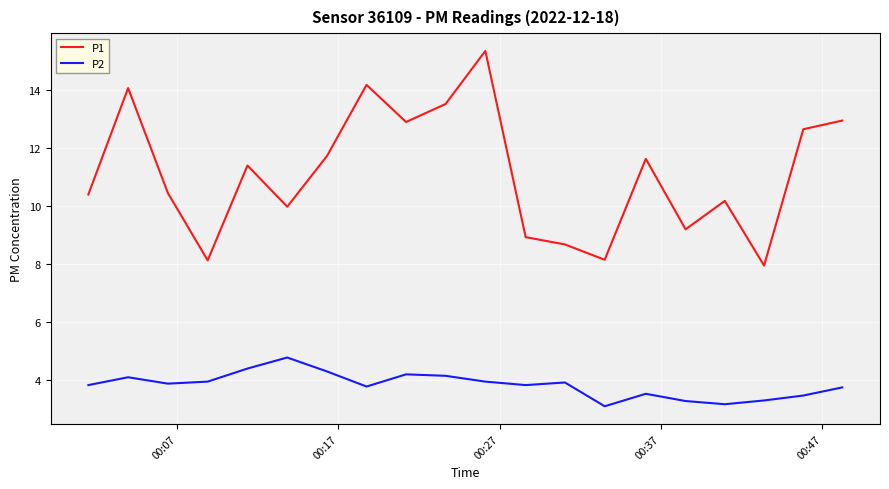

Which series has the widest spread of values?

P1